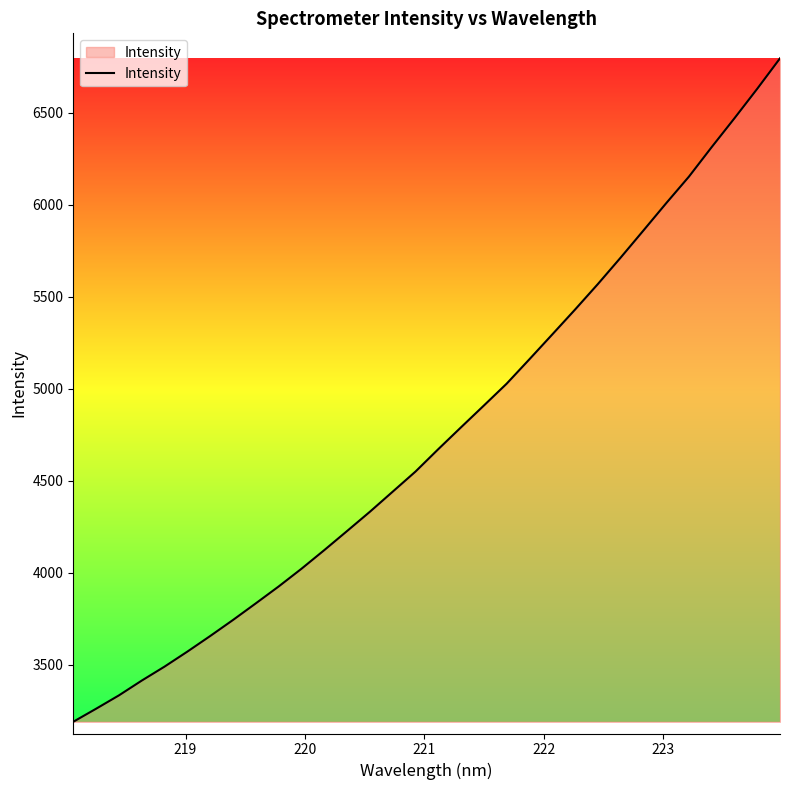

What is the difference between the maximum and minimum values?

3605.3